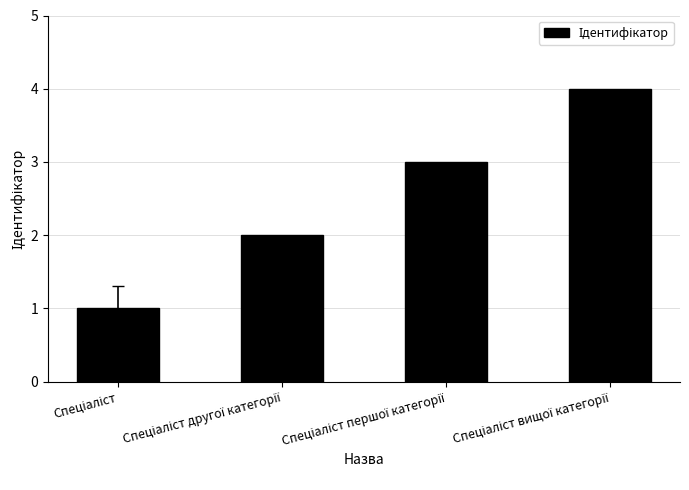

What is the greatest value displayed?

4